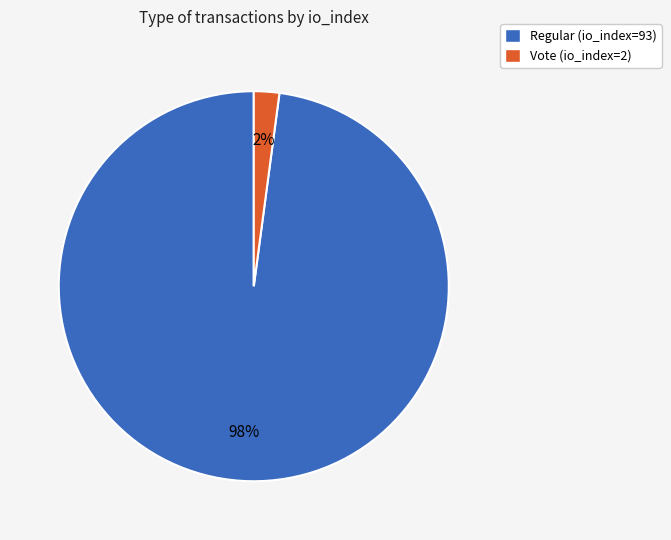

Which has a higher value, Vote (io_index=2) or Regular (io_index=93)?

Regular (io_index=93)